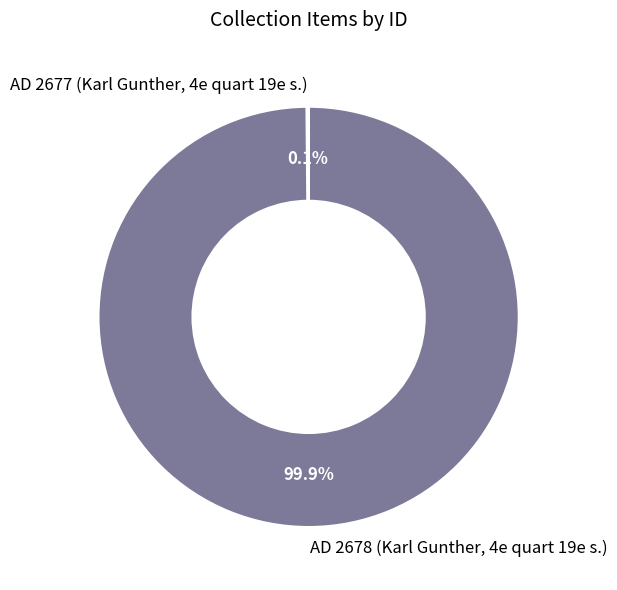

Does any single category account for the majority?

Yes